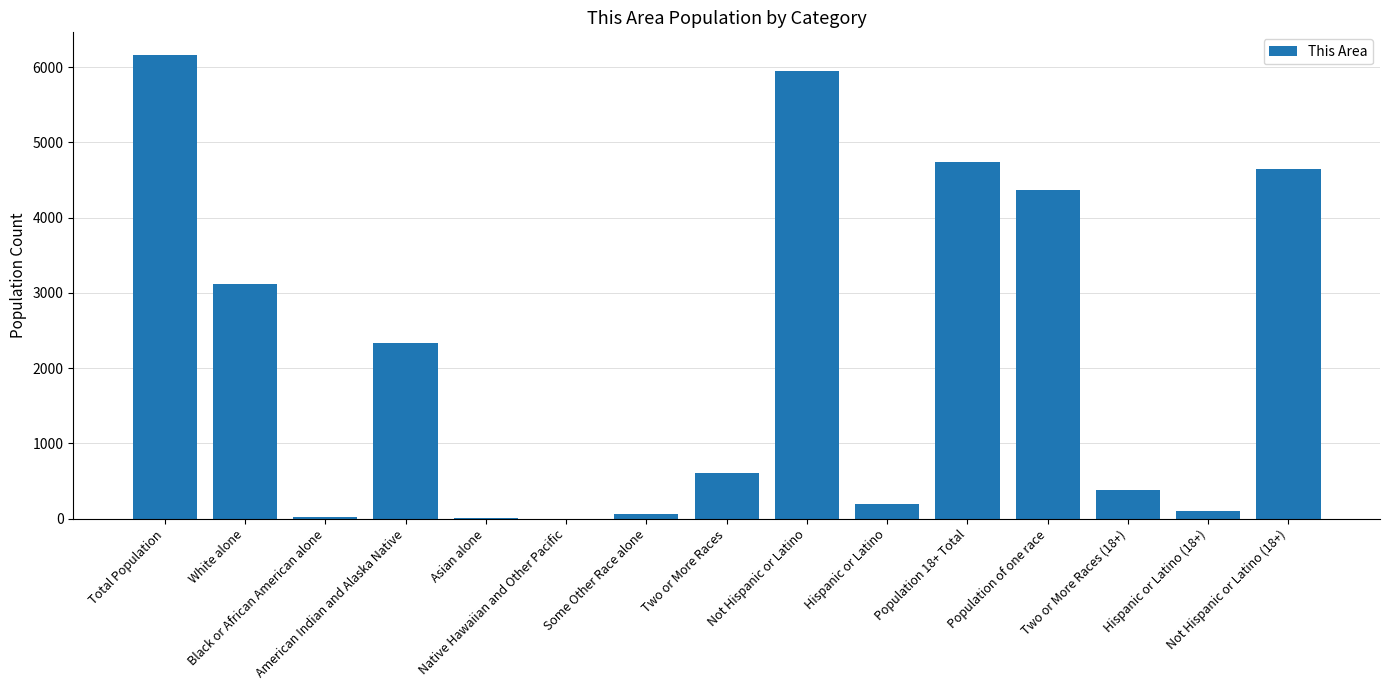

Count the number of categories in the chart.

15